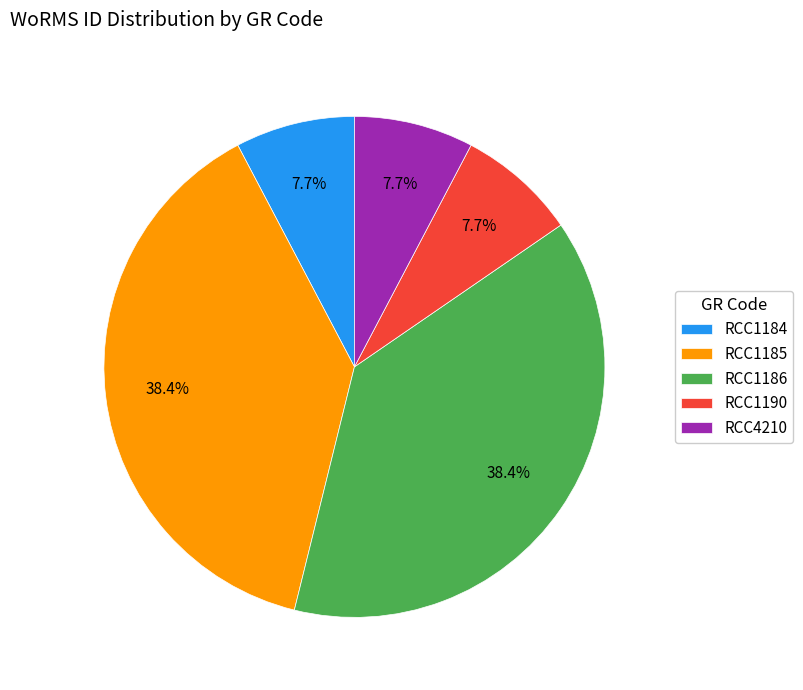

The RCC1185 slice represents 32% of the pie. True or false?

False